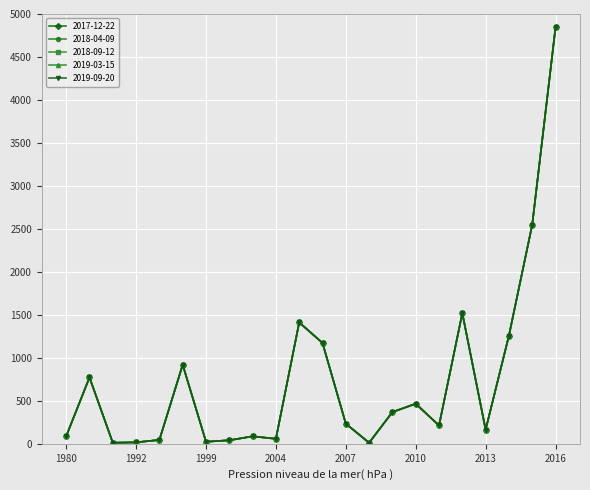

At which category is the sum across all series the highest?

2016